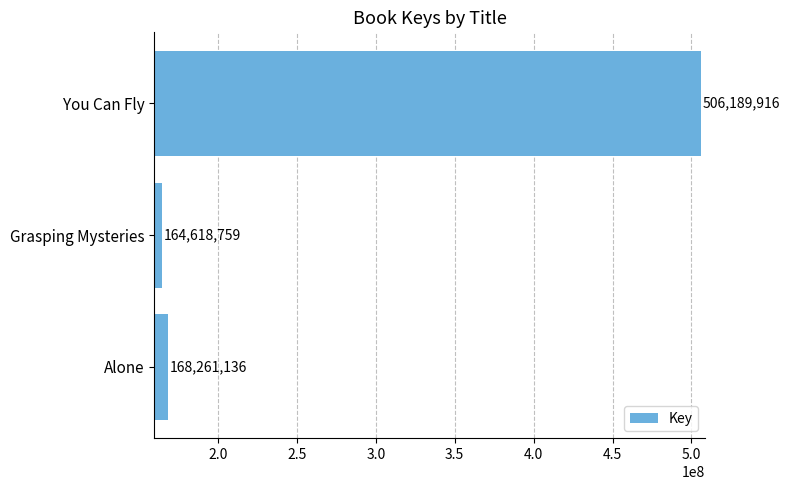

The chart shows a value of 239491675 at Grasping Mysteries. True or false?

False